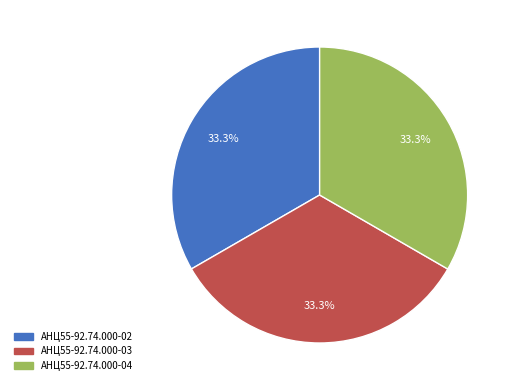

True or false: АНЦ55-92.74.000-02 accounts for 44% of the total.

False